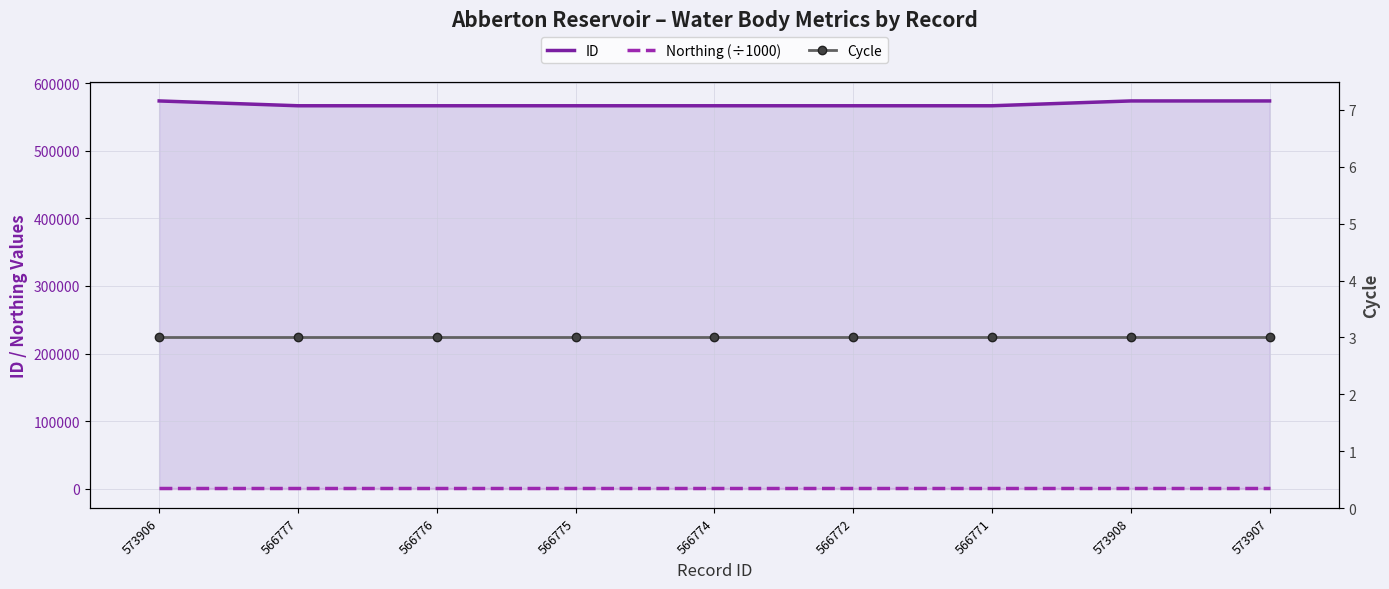

True or false: Northing (÷1000) has more than 0 points higher than both neighbors.

False